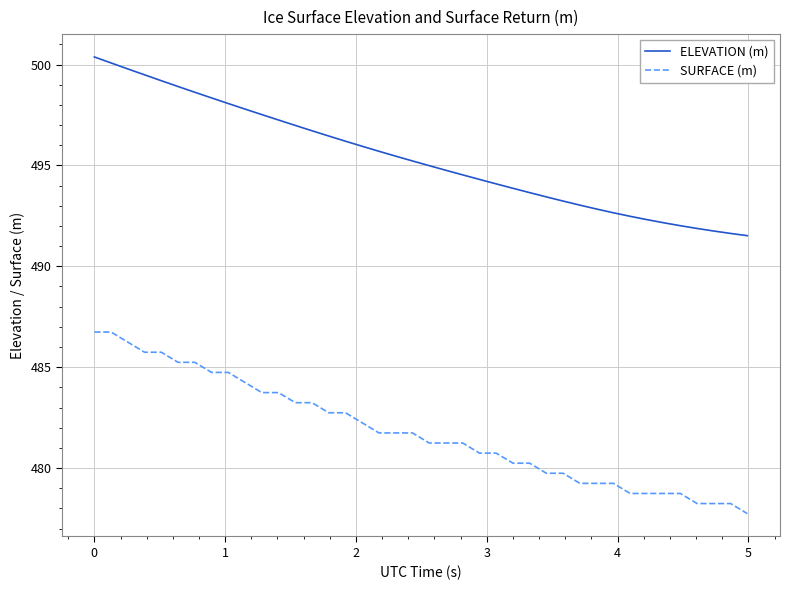

Which series has the largest total across all categories?

ELEVATION (m)